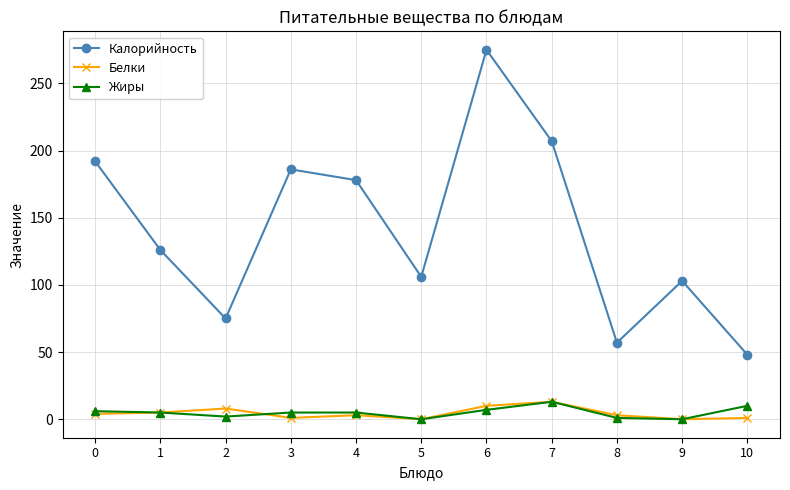

How many data points in Калорийность are less than 126?

5